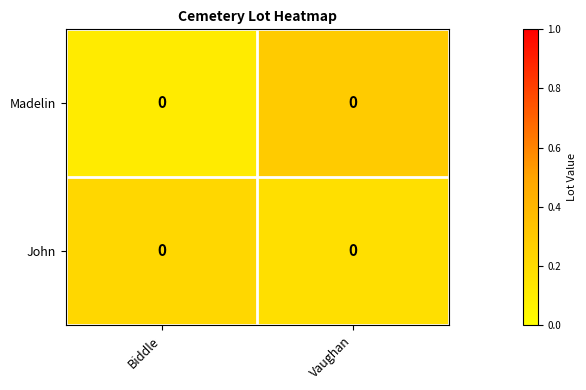

Which label corresponds to the smallest value in the chart?

Biddle